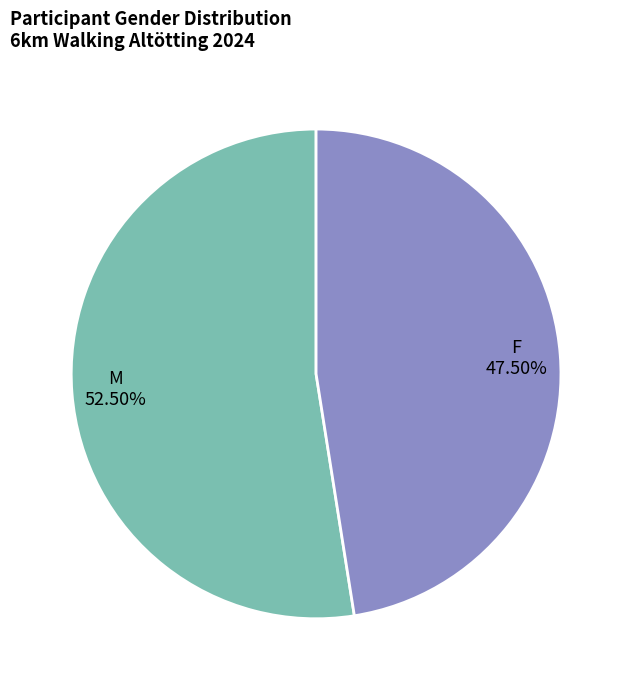

Is there any slice that represents more than half of the pie?

Yes